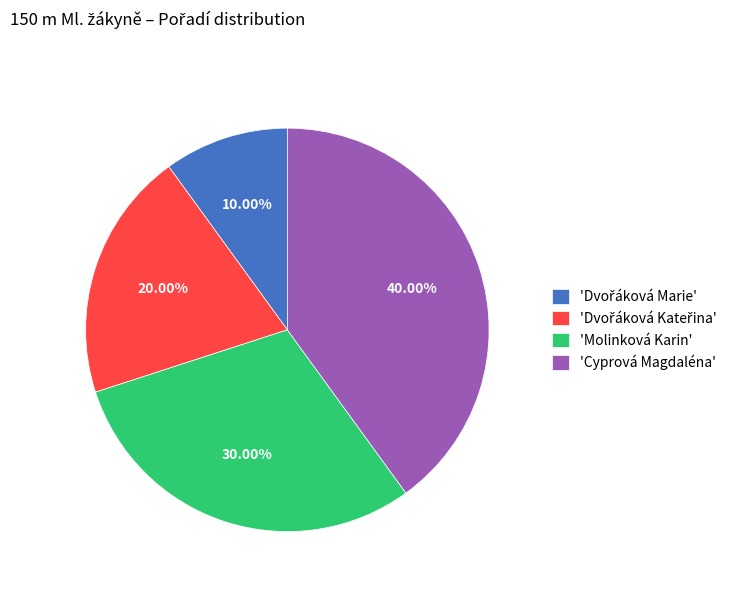

Is there any slice that represents more than half of the pie?

No